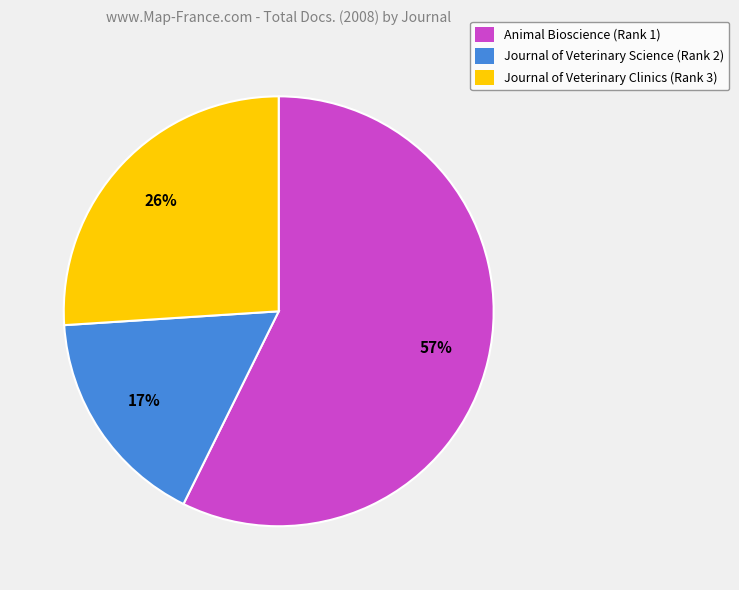

The Journal of Veterinary Clinics (Rank 3) slice represents 19% of the pie. True or false?

False